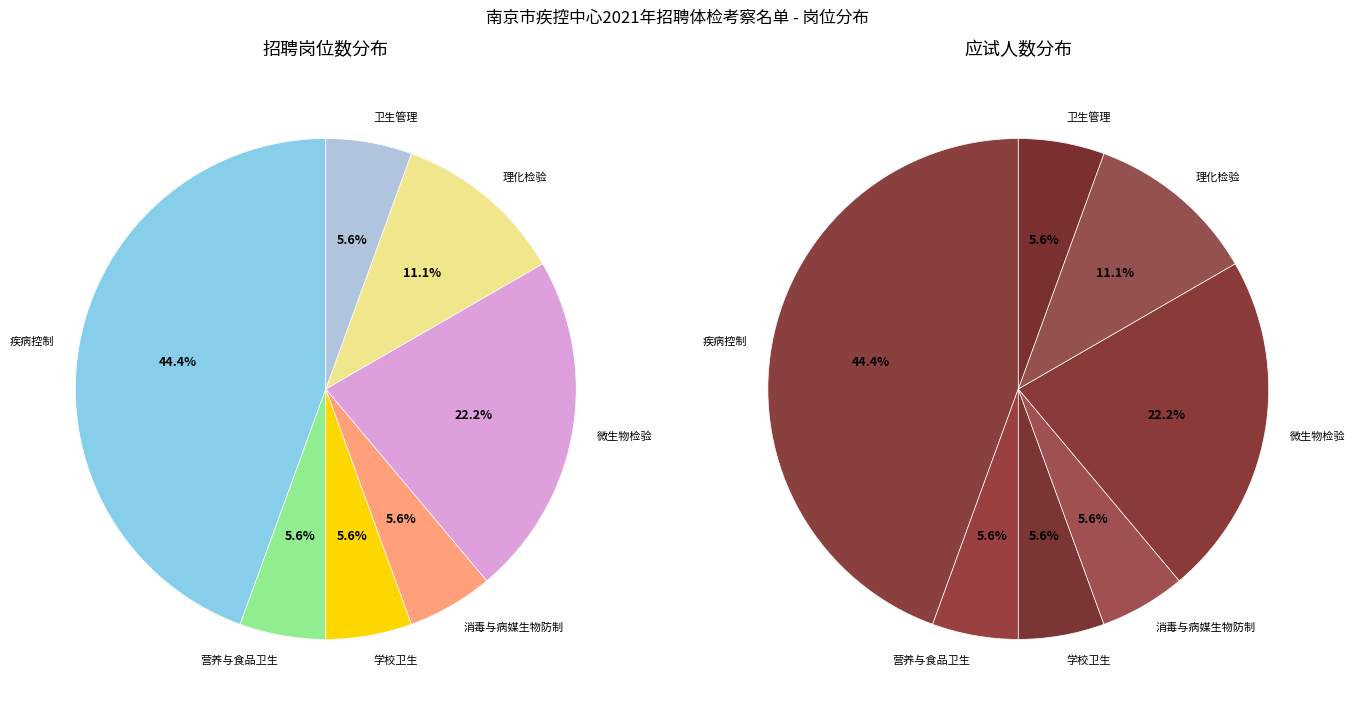

Count the number of slices in the pie.

7